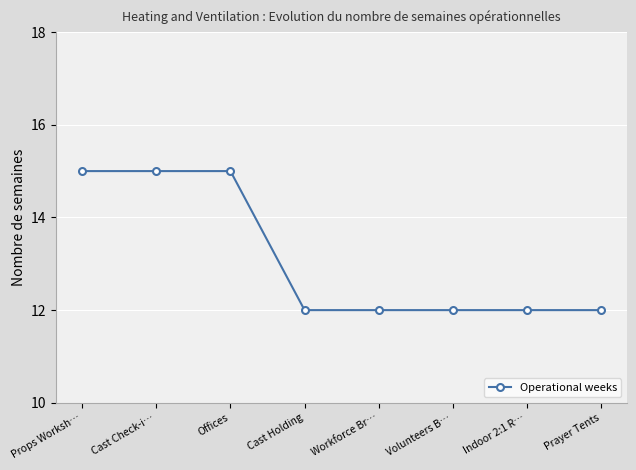

What is the greatest value displayed?

15